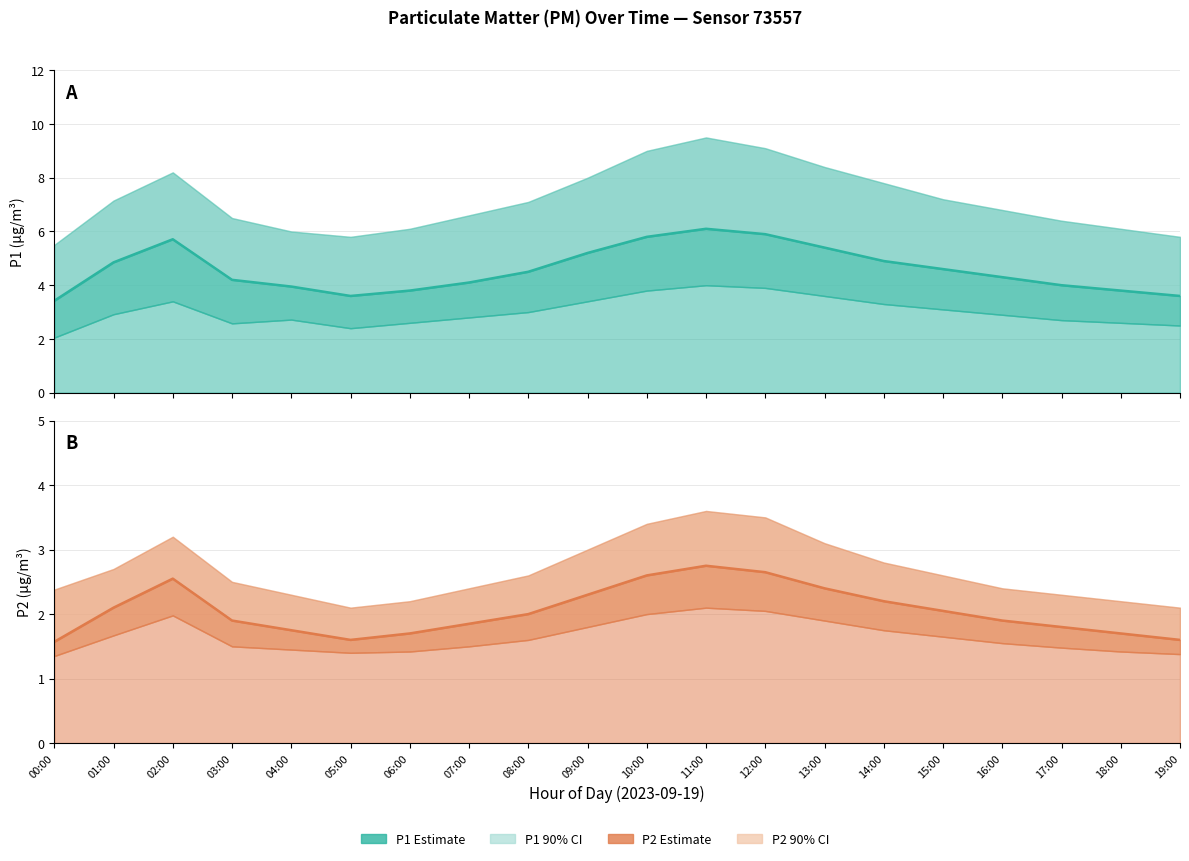

At which label does P1 Estimate first exceed 4?

01:00